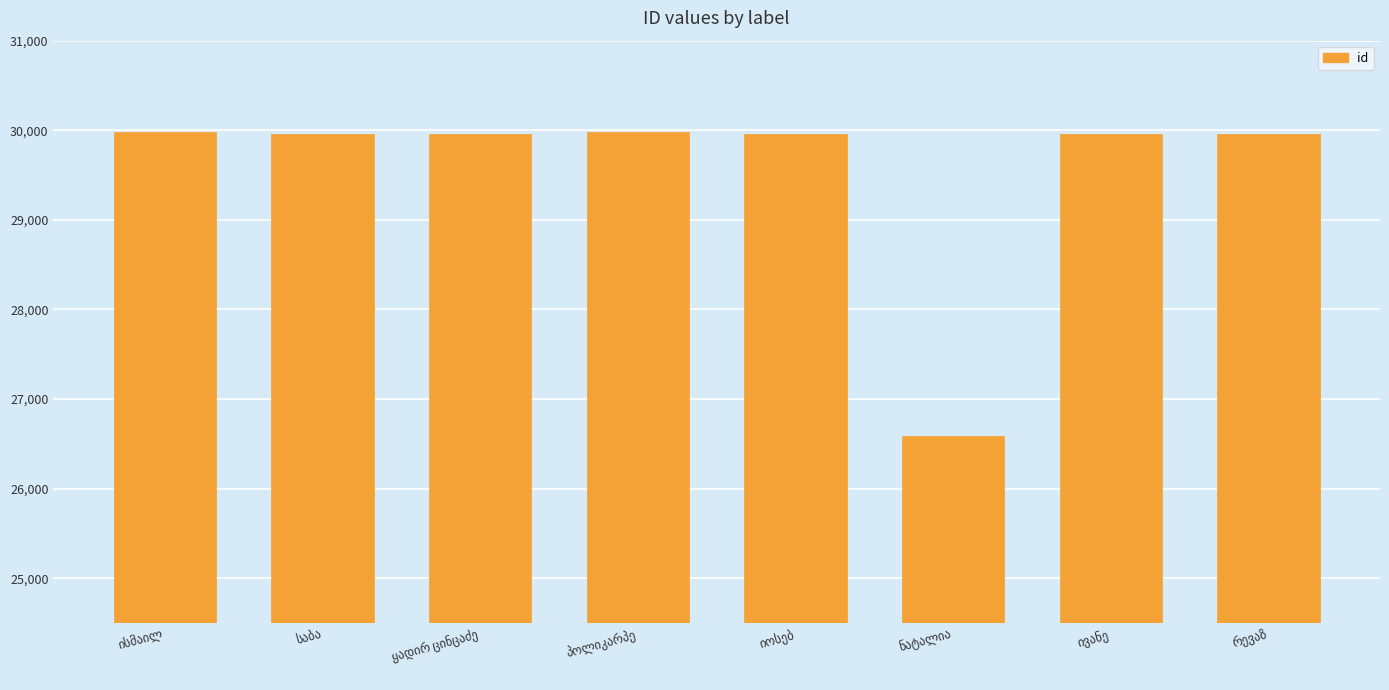

What is the smallest value displayed?

26590